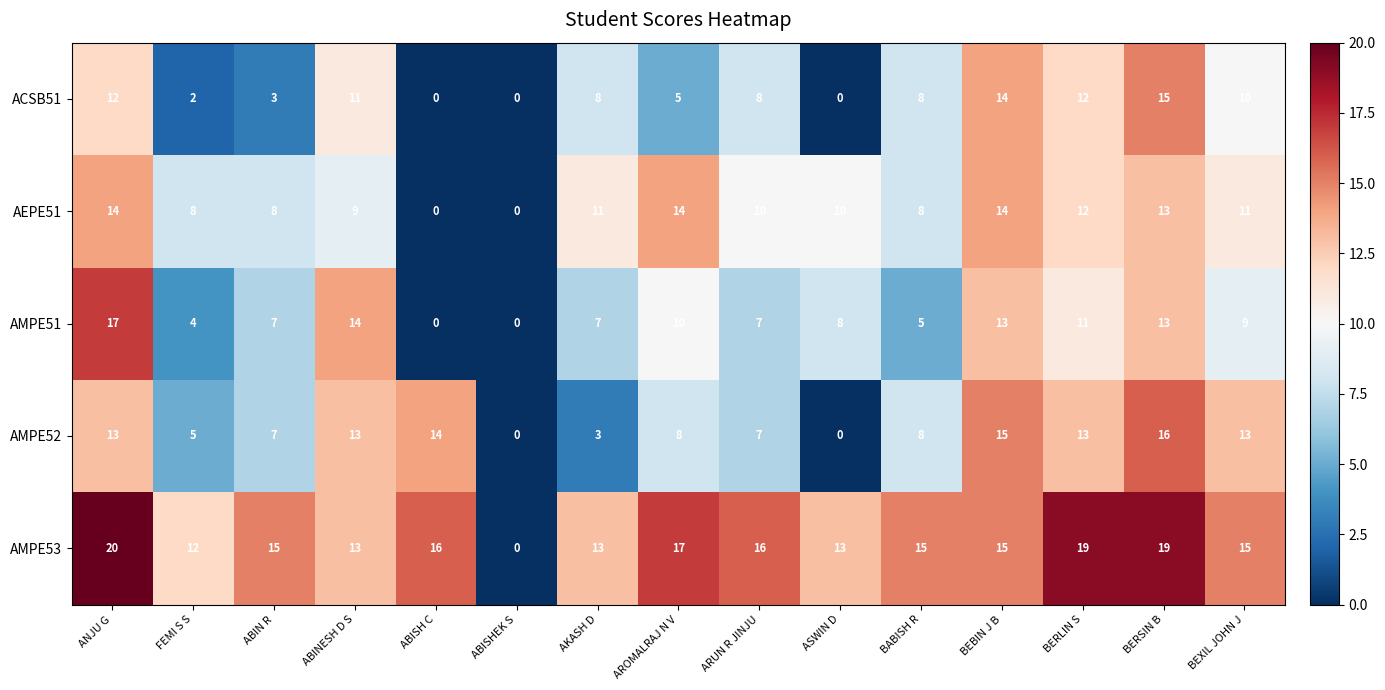

List the series in order of their peak value, lowest first.

AEPE51, ACSB51, AMPE52, AMPE51, AMPE53